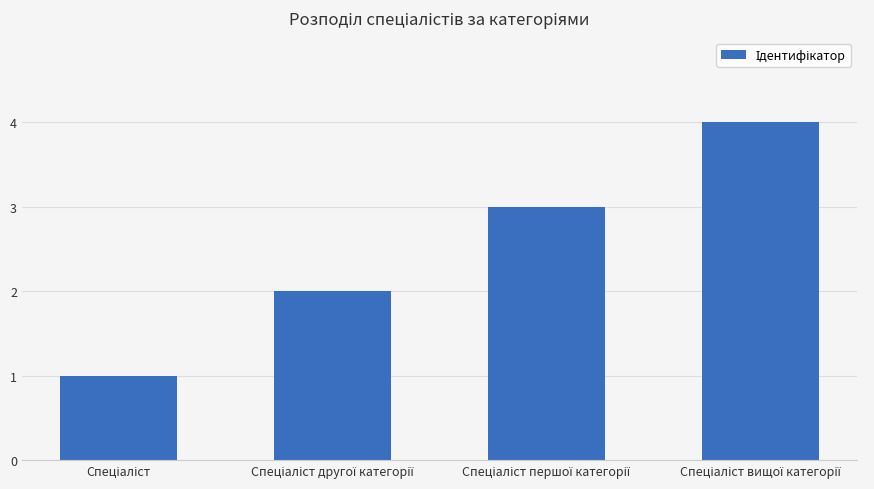

What is the difference between the maximum and minimum values?

3